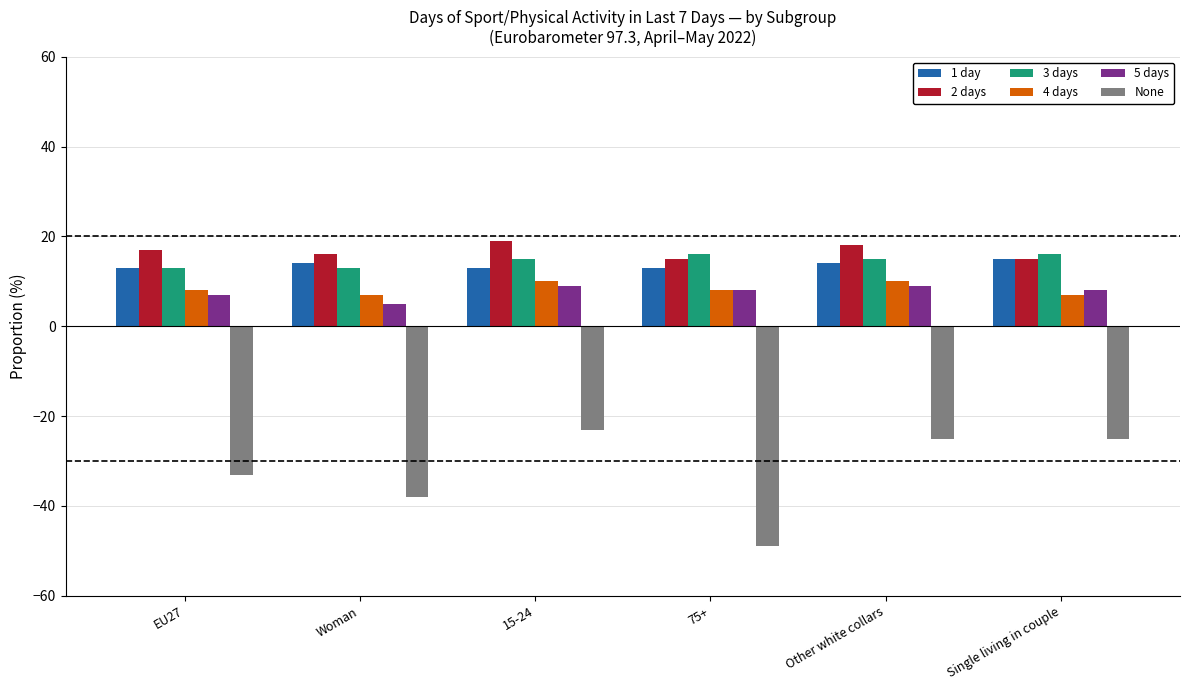

Rank the series by their maximum value, from lowest to highest.

None, 5 days, 4 days, 1 day, 3 days, 2 days